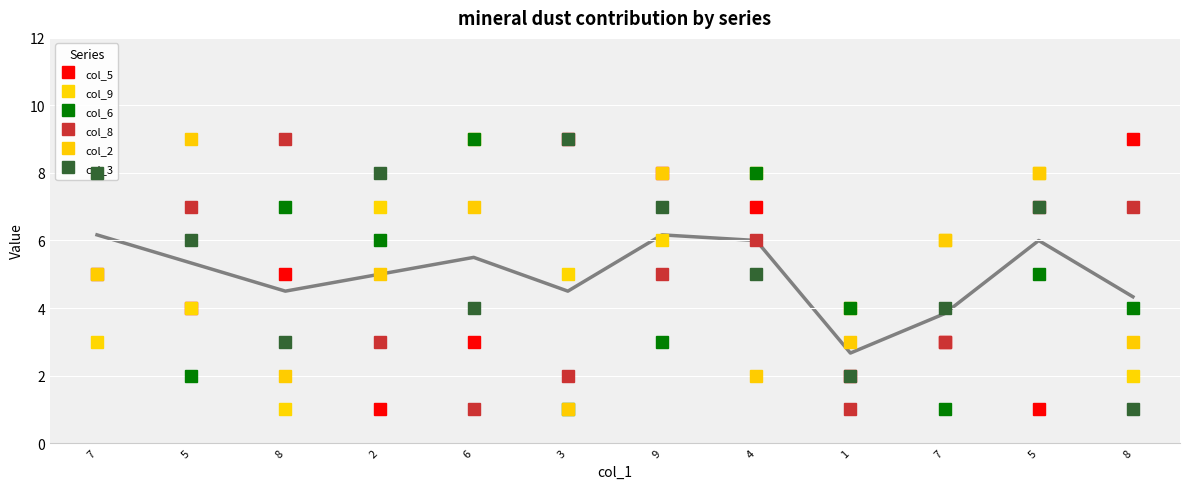

Is the value of col_5 at 7 greater than the value of col_8 at 1?

Yes